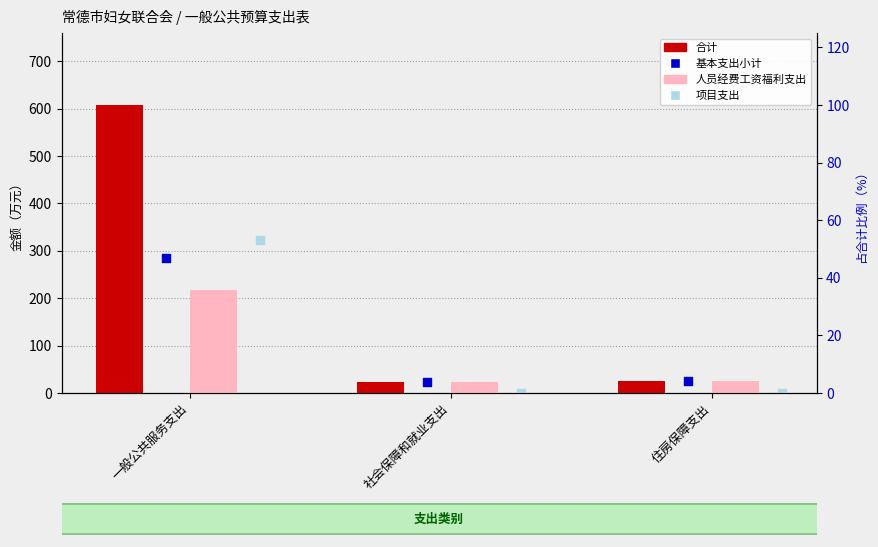

Is the value of 基本支出小计 at 社会保障和就业支出 greater than the value of 人员经费工资福利支出 at 住房保障支出?

No